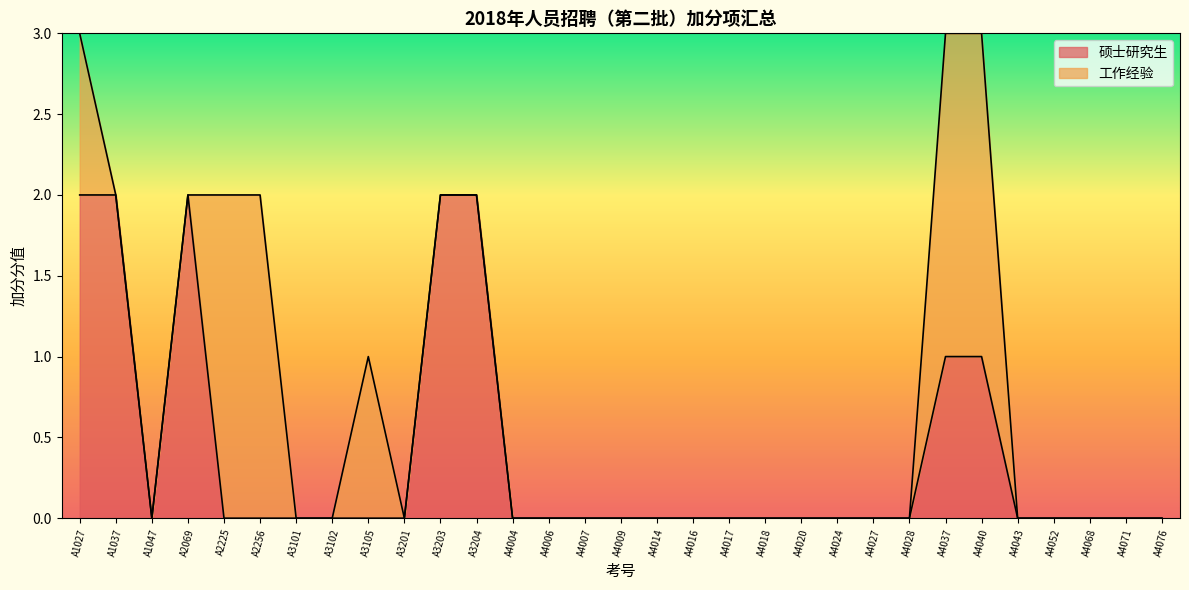

What is the approximate value at A4037?

1